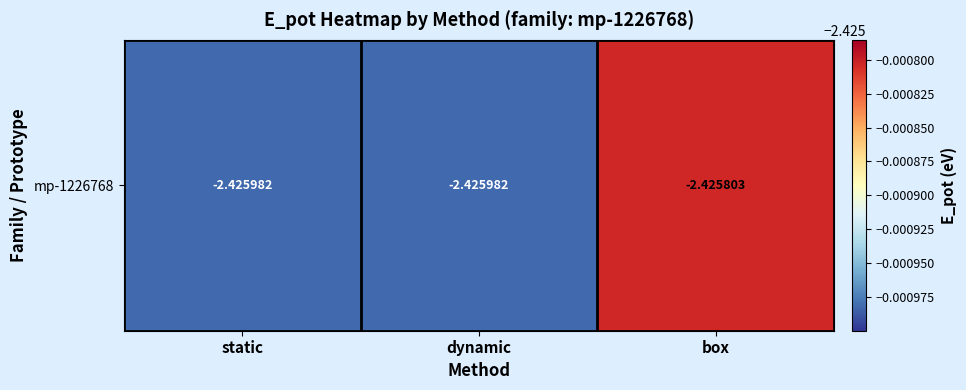

What is the average value?

-2.4